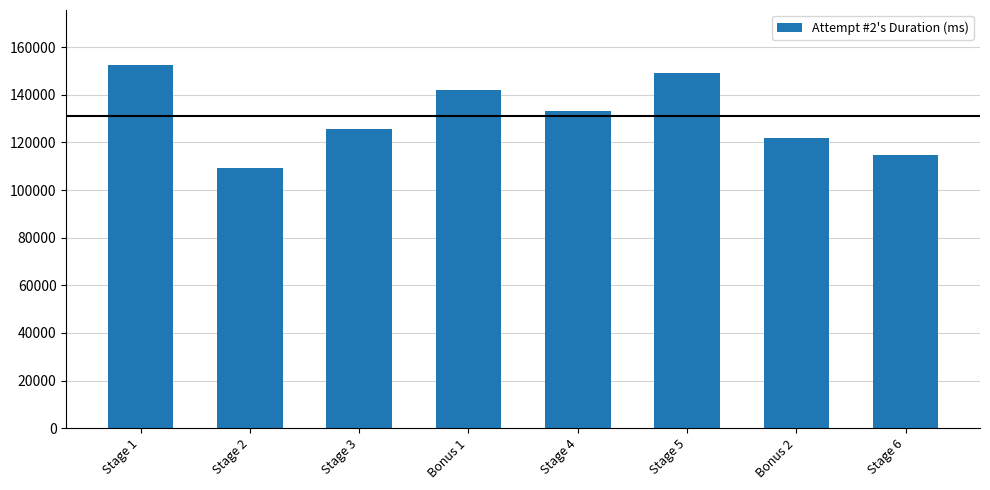

What is the sum of the values at Stage 4 and Stage 6?

247993